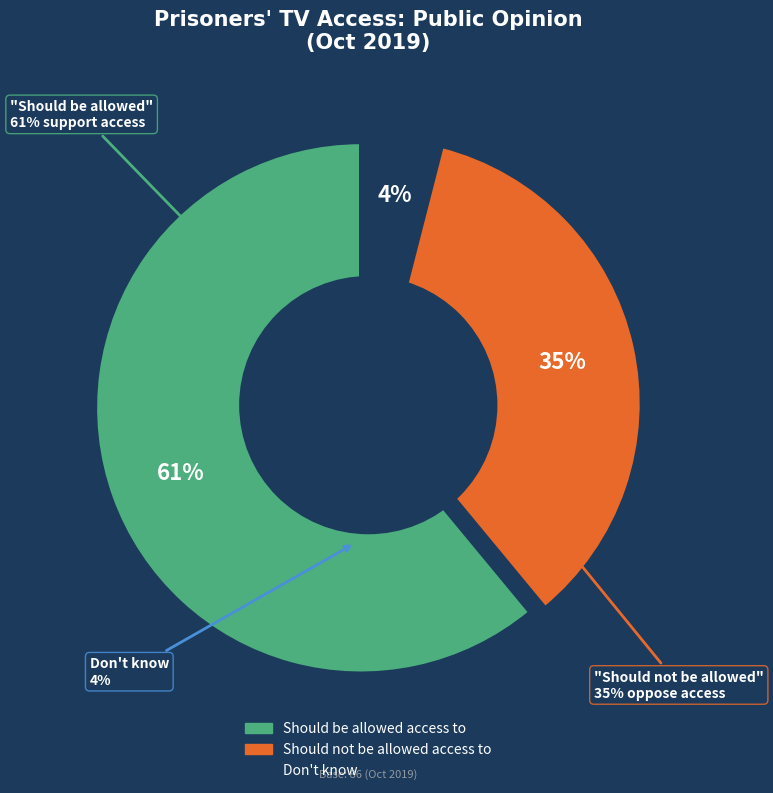

Which has a higher value, Should be allowed access to or Should not be allowed access to?

Should be allowed access to